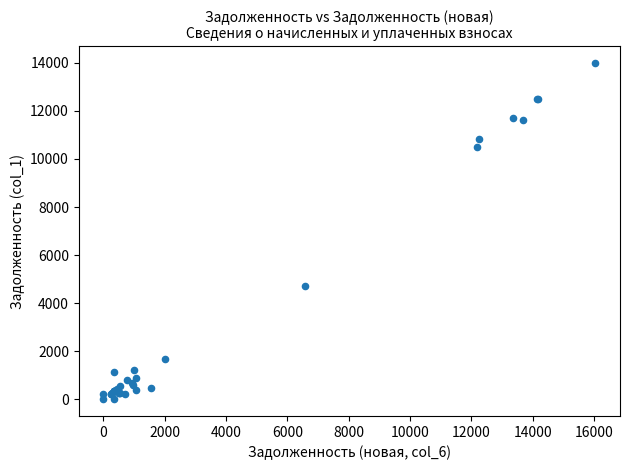

What Y value in the scatter plot is closest to 6997?

4697.1